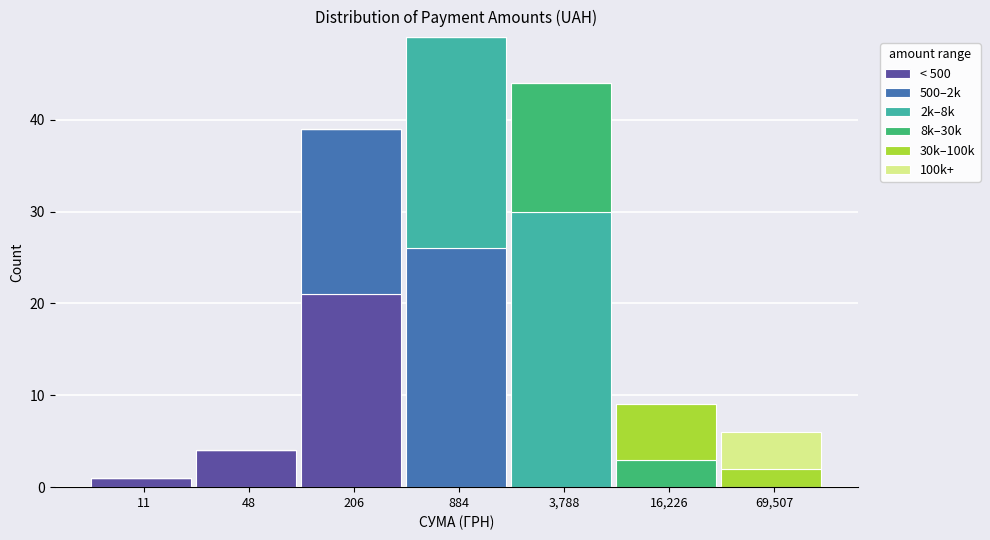

What is the sum of the < 500 values at 16,226 and 48?

4